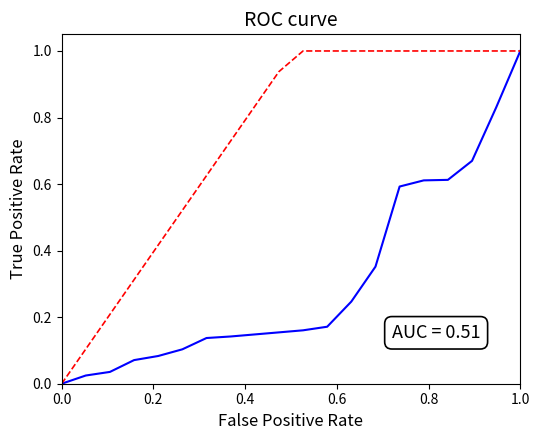

What is the maximum value shown in the chart?

1.0